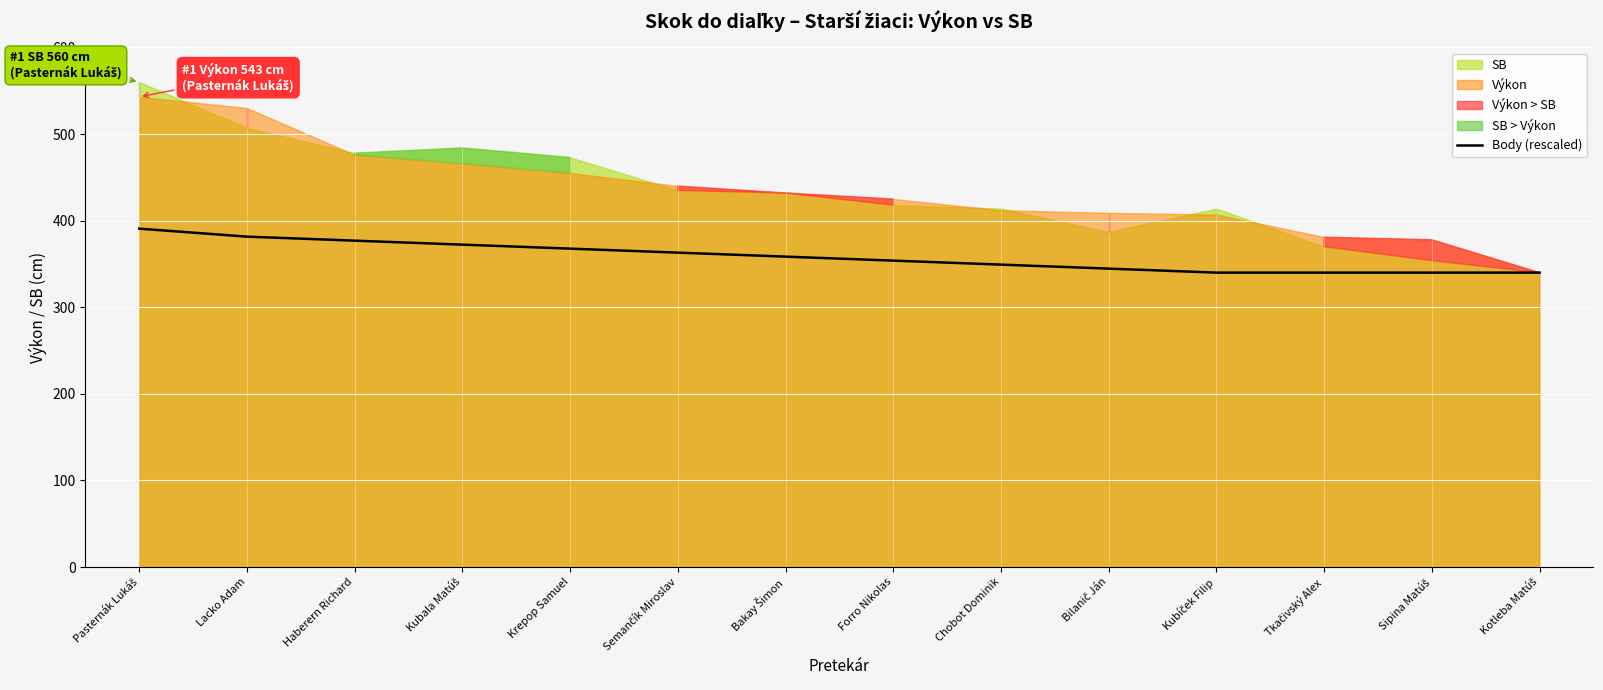

List the labels in order of value, smallest first.

Kubíček Filip, Tkačivský Alex, Sipina Matúš, Kotleba Matúš, Bilanič Ján, Chobot Dominik, Forro Nikolas, Bakay Šimon, Semančík Miroslav, Krepop Samuel, Kubala Matúš, Haberern Richard, Lacko Adam, Pasternák Lukáš